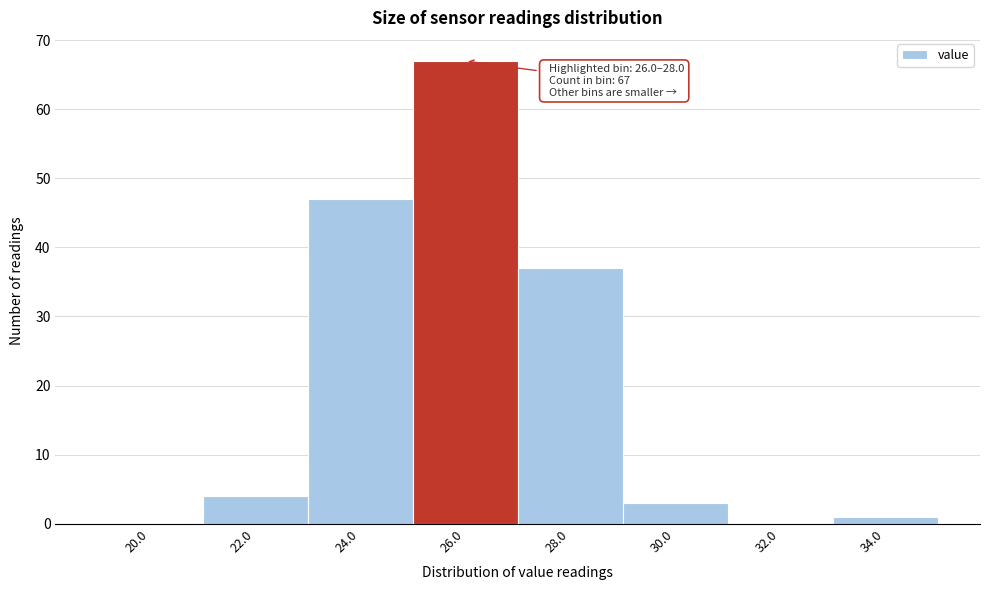

Reading right to left, list all the values displayed in this chart.

34.0=1	32.0=0	30.0=3	28.0=37	26.0=67	24.0=47	22.0=4	20.0=0